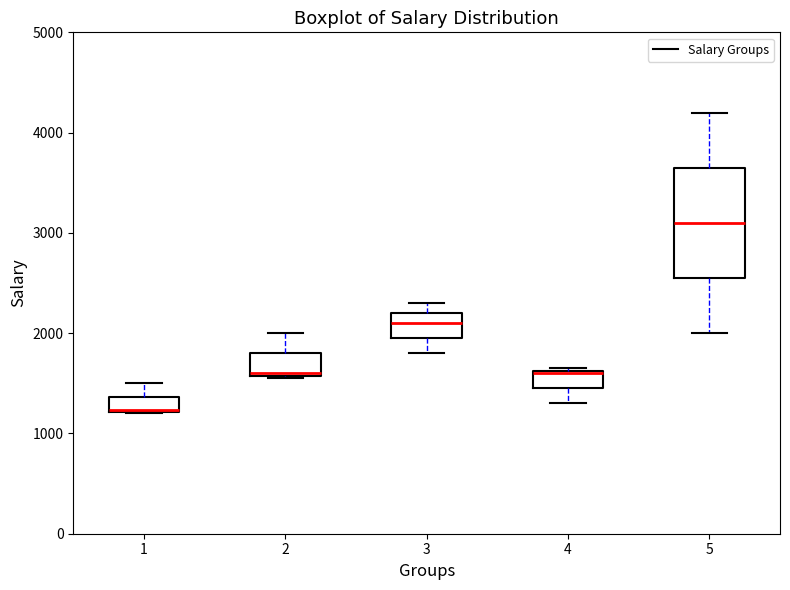

Reading left to right, transcribe this box plot: for each box, give where its median line is, the range the box spans, and where its two whiskers end, as read against the y-axis. The values are not printed on the chart, so give them approximately, as read against the axis.

1: median 1200 (drawn on the box's lower edge), box 1200 to 1400, whiskers 1200 to 1500
2: median 1600, box 1600 to 1800, whiskers 1600 to 2000
3: median 2100, box 2000 to 2200, whiskers 1800 to 2300
4: median 1600, box 1500 to 1600, whiskers 1300 to 1700
5: median 3100, box 2600 to 3700, whiskers 2000 to 4200